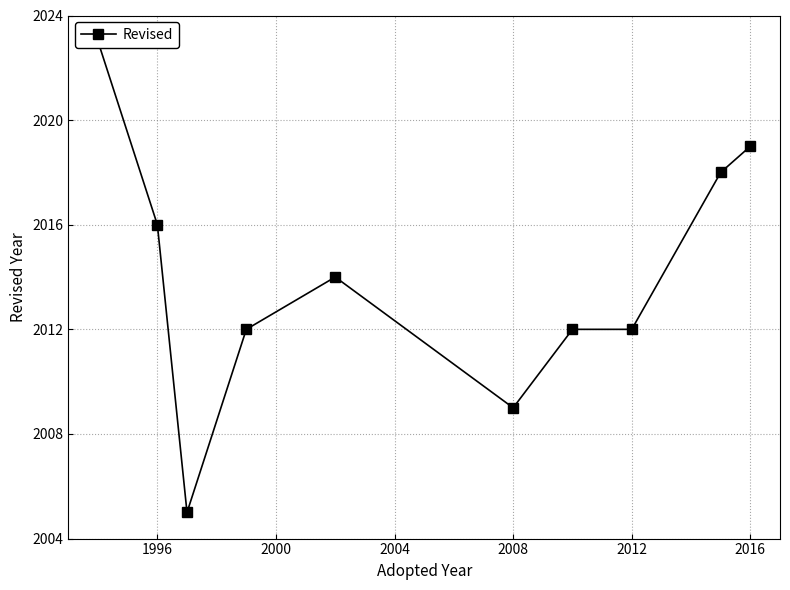

What is the value of the 7th point from the left?

2012